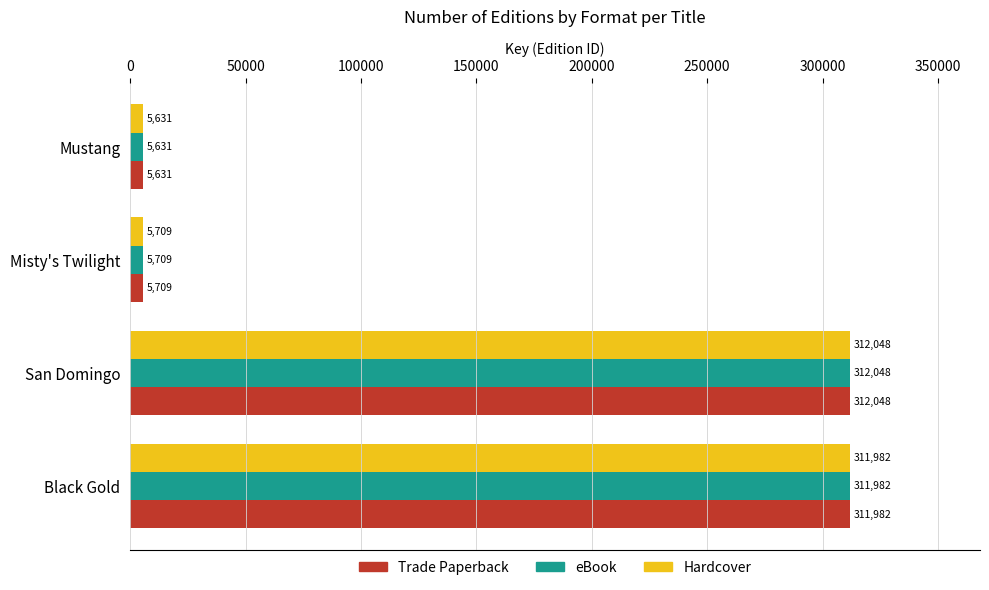

Is it true that eBook equals 311982 at Black Gold?

True